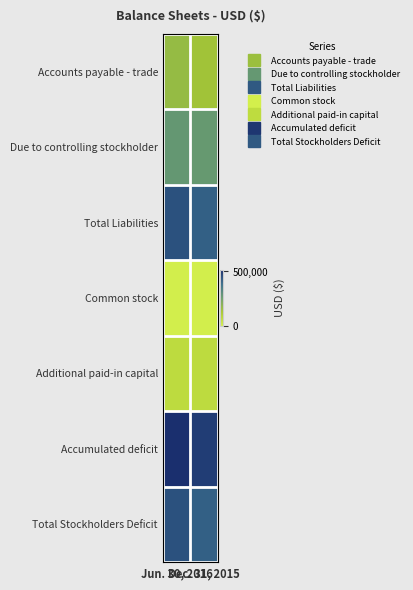

Rank the series at Dec. 31, 2015 from highest to lowest value.

Accumulated deficit, Total Liabilities, Total Stockholders Deficit, Due to controlling stockholder, Accounts payable - trade, Additional paid-in capital, Common stock